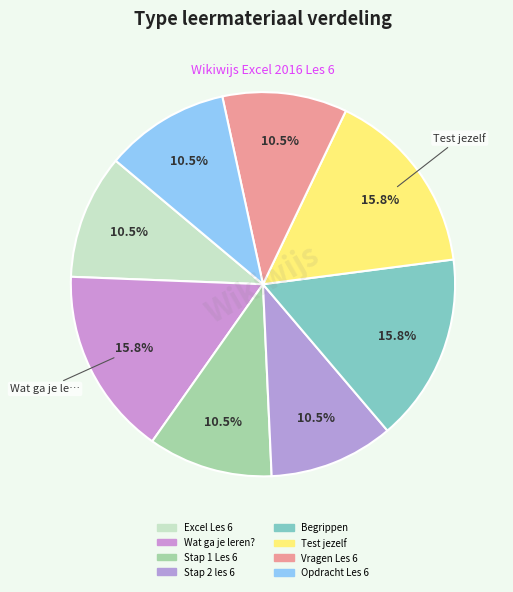

How many slices are in this pie chart?

8